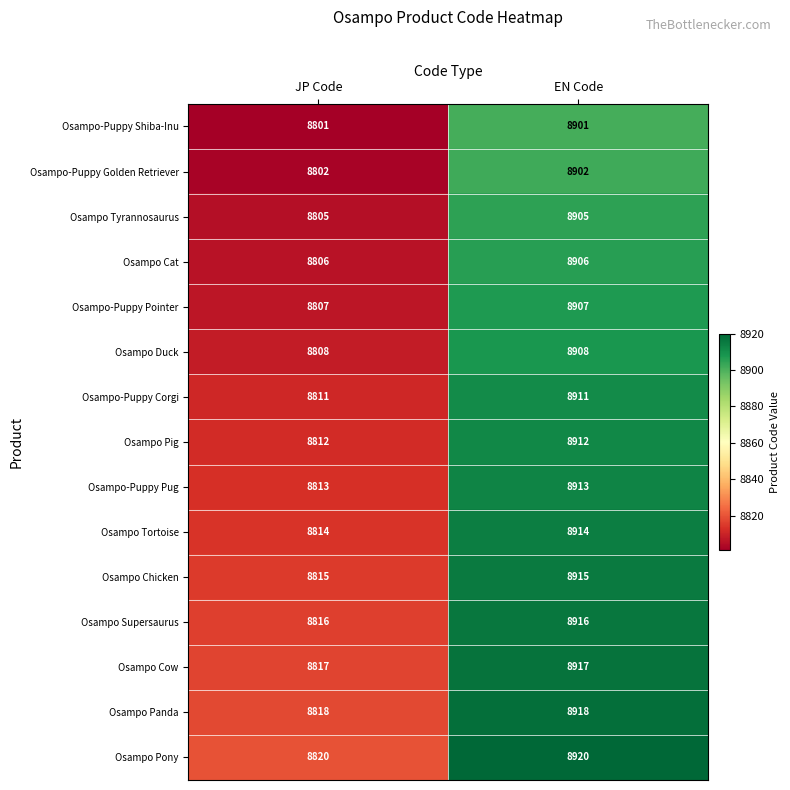

What is the sum of all Osampo Duck values?

17716